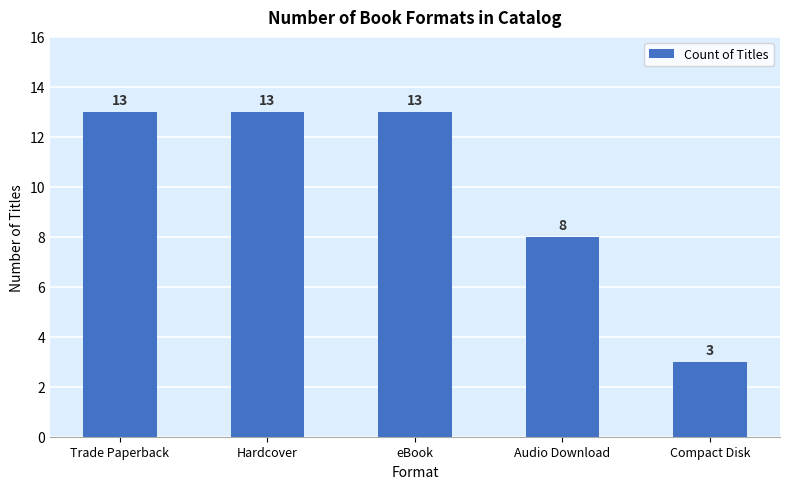

What is the difference between the values at Audio Download and eBook?

5